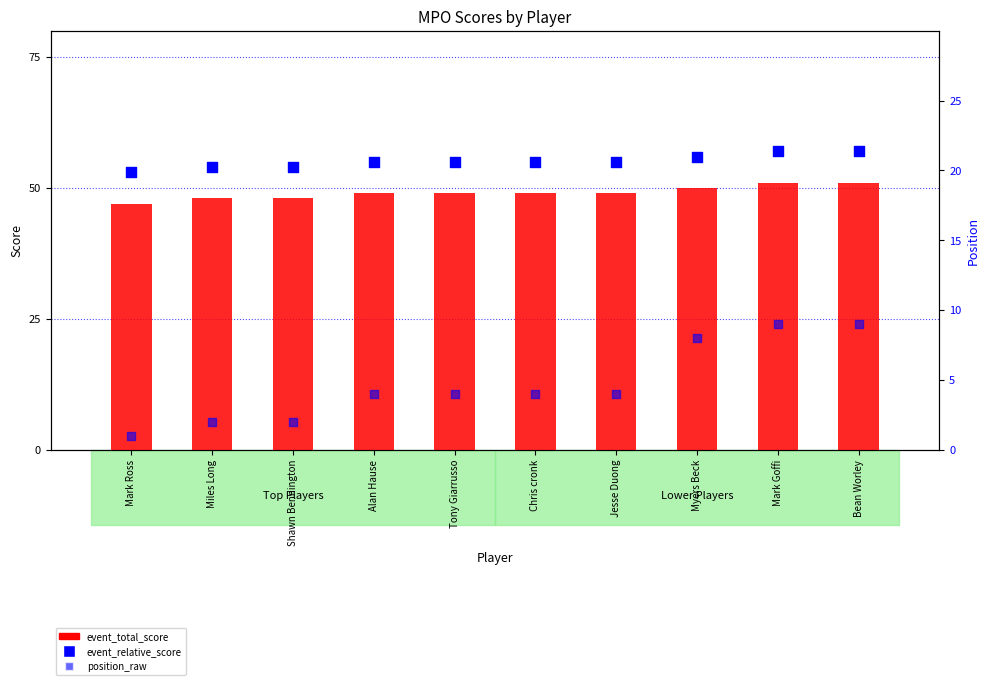

Which series reaches the maximum Y coordinate?

event_relative_score